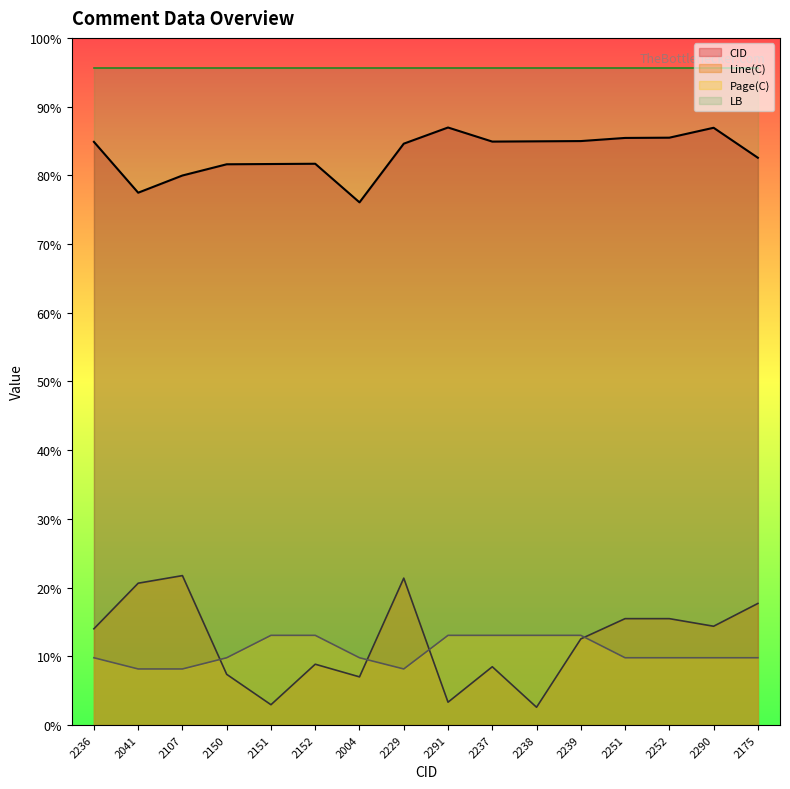

Reading left to right, transcribe all the data shown in this chart.

CID: 2236=1952.0	2041=1781.8	2107=1839.4	2150=1876.9	2151=1877.8	2152=1878.7	2004=1749.5	2229=1945.9	2291=2000.0	2237=1952.9	2238=1953.7	2239=1954.6	2251=1965.1	2252=1966.0	2290=1999.1	2175=1898.7
Line(C): 2236=322.0	2041=474.6	2107=500.0	2150=169.5	2151=67.8	2152=203.4	2004=161.0	2229=491.5	2291=76.3	2237=194.9	2238=59.3	2239=288.1	2251=355.9	2252=355.9	2290=330.5	2175=406.8
Page(C): 2236=225.0	2041=187.5	2107=187.5	2150=225.0	2151=300.0	2152=300.0	2004=225.0	2229=187.5	2291=300.0	2237=300.0	2238=300.0	2239=300.0	2251=225.0	2252=225.0	2290=225.0	2175=225.0